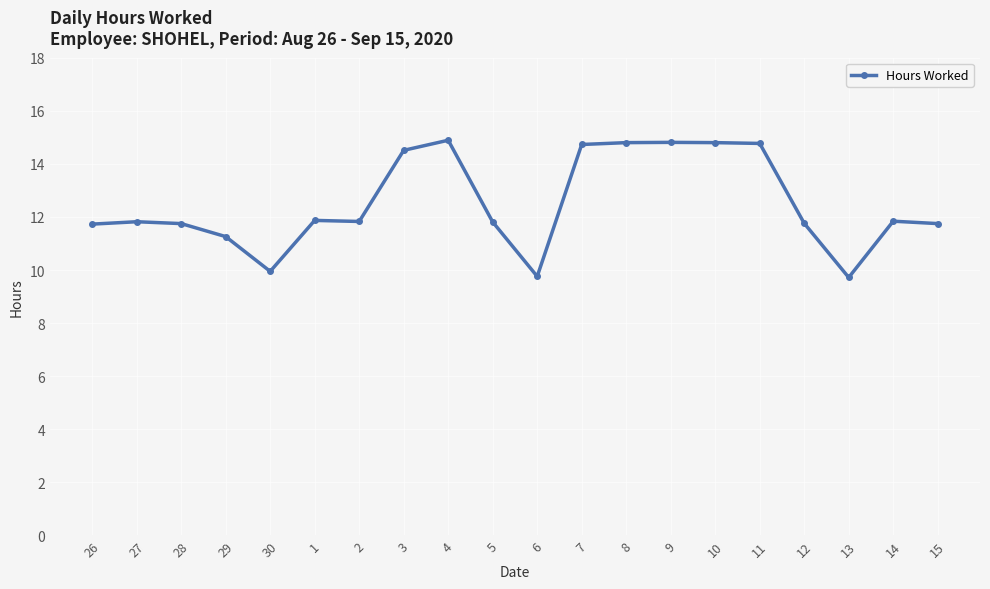

What position from the left is 7?

12